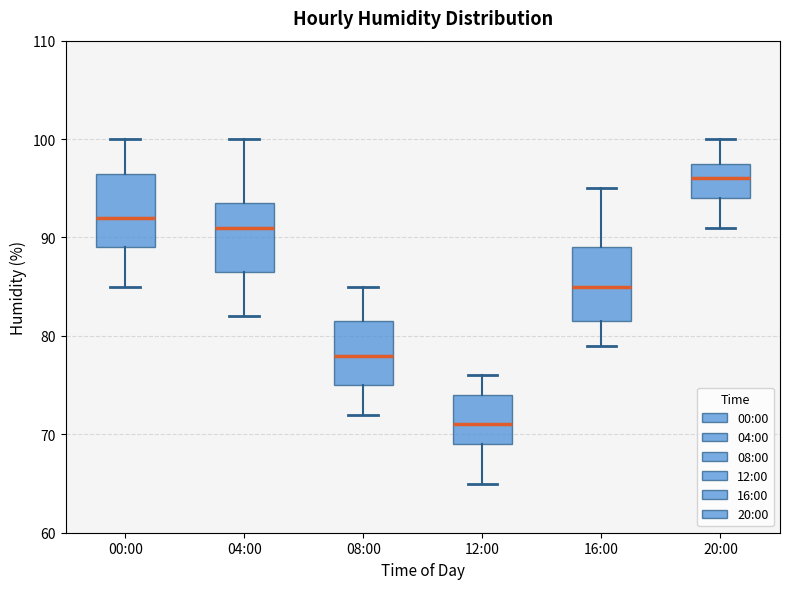

Reading left to right, read every box against the y-axis: the position of its median line, the range the box covers, and the ends of its whiskers. The values are not printed on the chart, so give them approximately, as read against the axis.

00:00: median 92, box 89 to 97, whiskers 85 to 100
04:00: median 91, box 87 to 94, whiskers 82 to 100
08:00: median 78, box 75 to 82, whiskers 72 to 85
12:00: median 71, box 69 to 74, whiskers 65 to 76
16:00: median 85, box 82 to 89, whiskers 79 to 95
20:00: median 96, box 94 to 98, whiskers 91 to 100